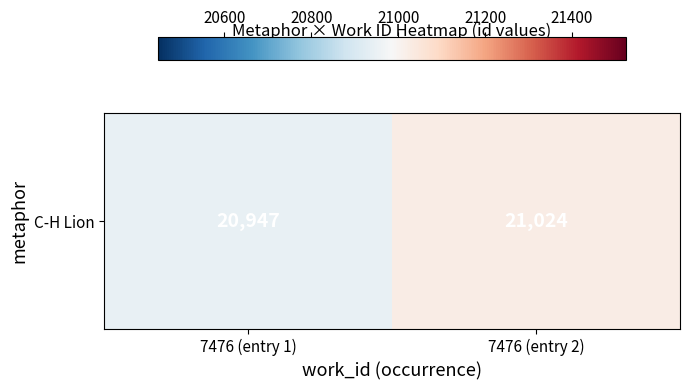

What is the change in value from 7476 (entry 1) to 7476 (entry 2)?

+77